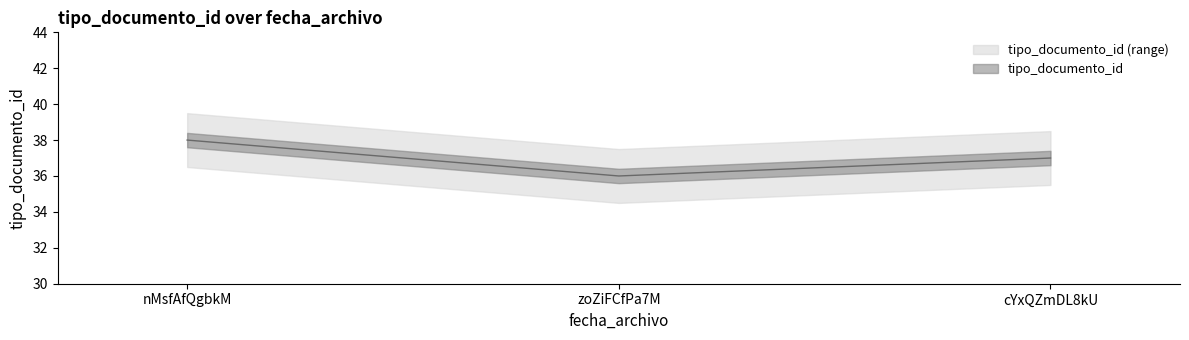

Reading right to left, list all the values displayed in this chart.

37	36	38